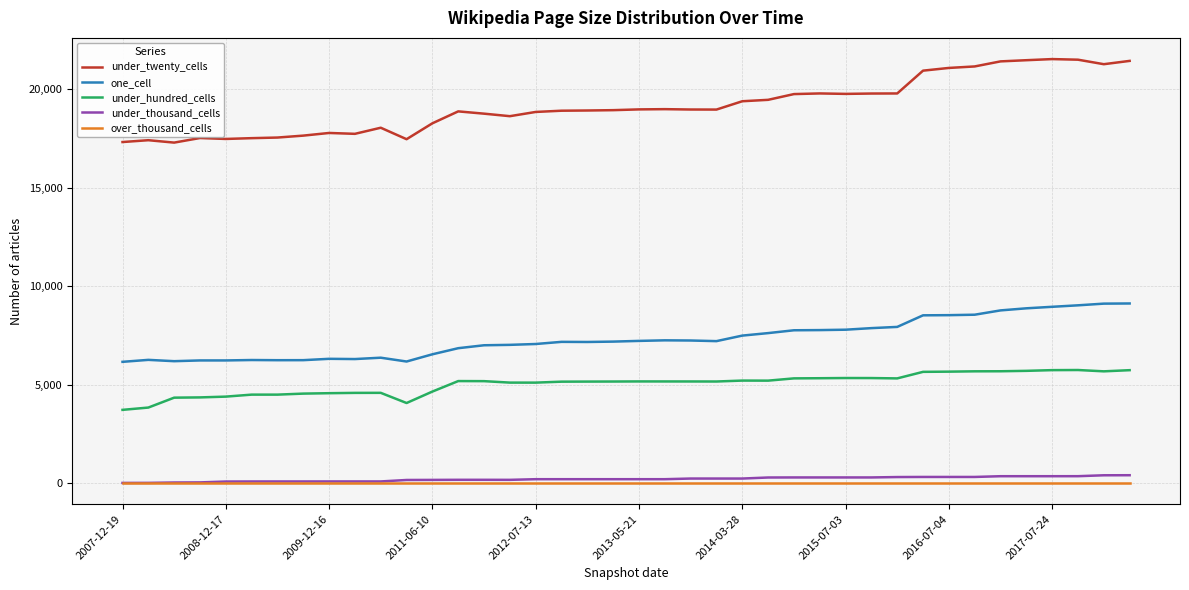

Is this an area chart (filled region under the line)?

No